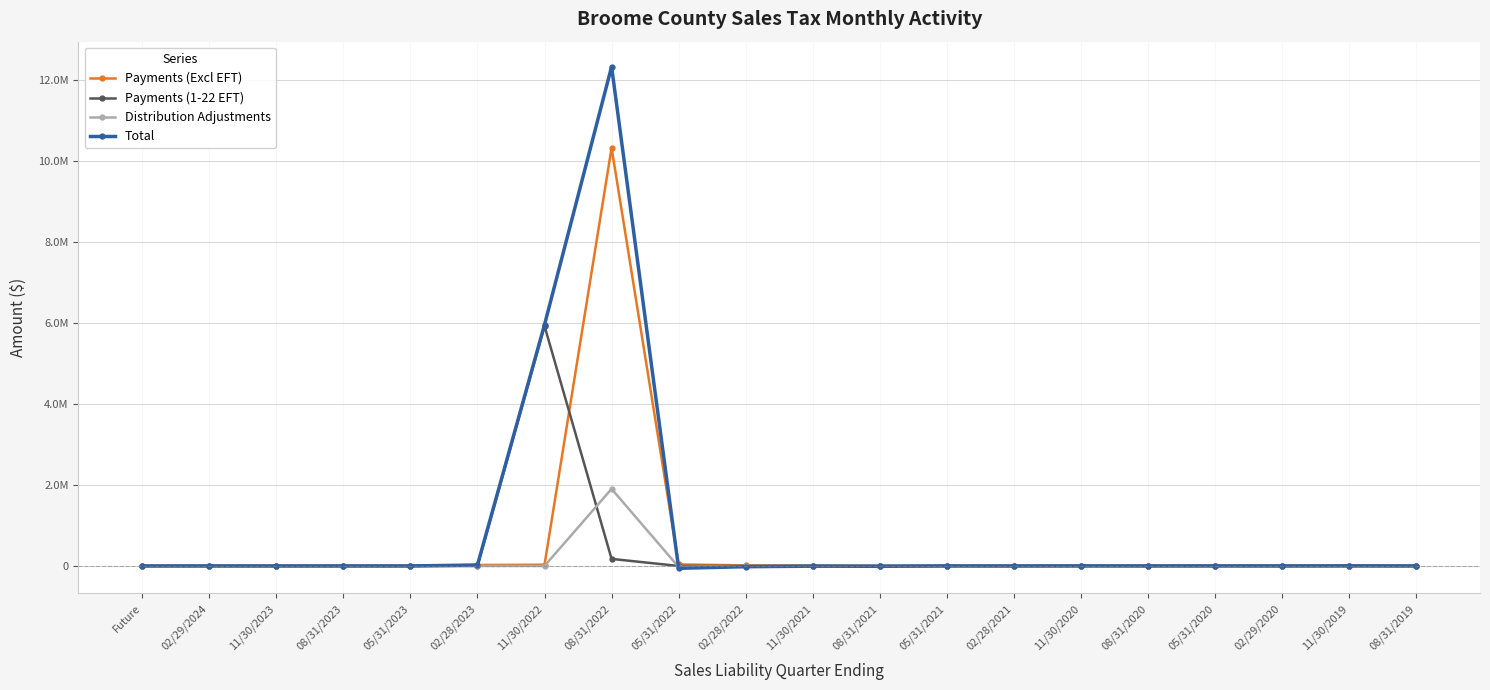

Which series changed the most between 08/31/2022 and 02/28/2022?

Total